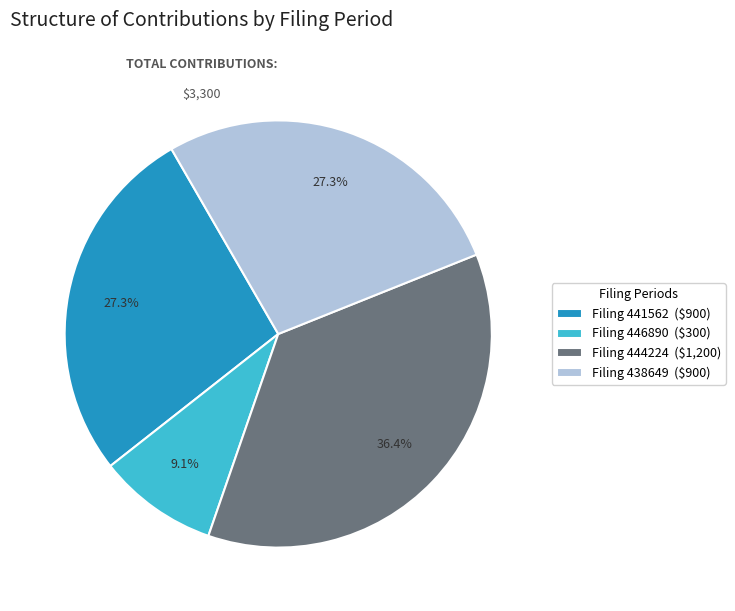

Is Filing 438649 ($900) the majority of the pie?

No